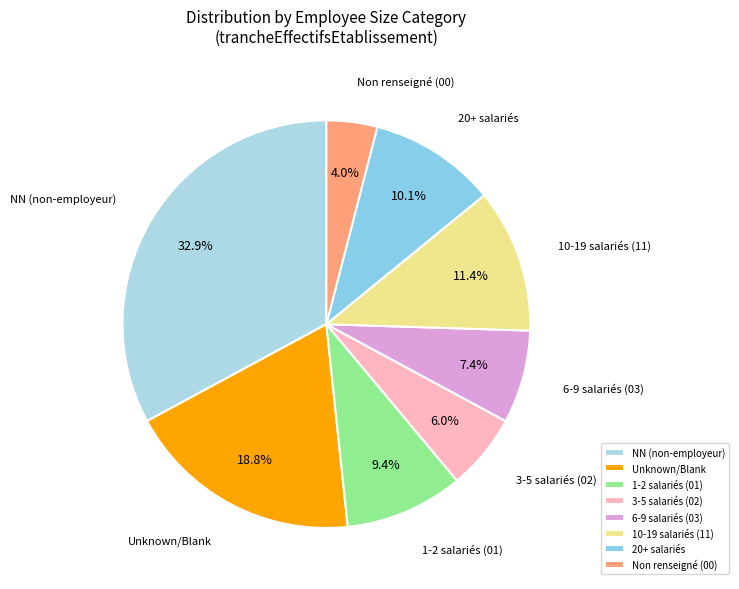

Which slice is the largest?

NN (non-employeur)